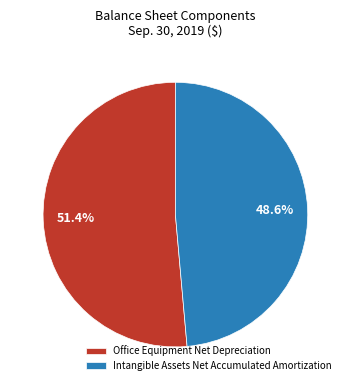

Is there any slice that represents more than half of the pie?

Yes